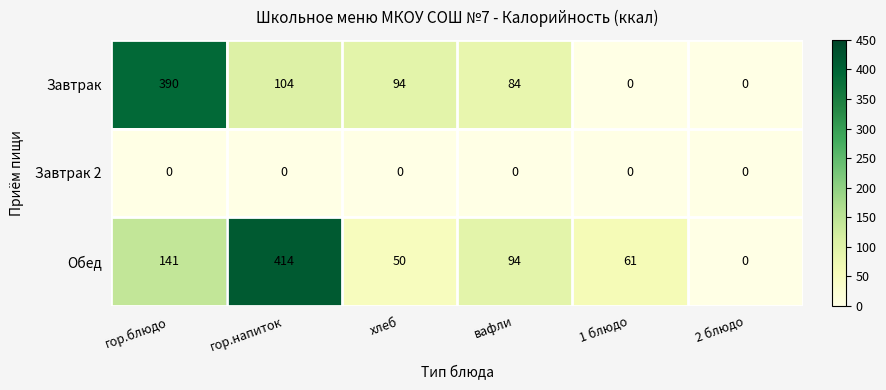

Reading left to right, extract all data points from this chart.

Завтрак: гор.блюдо=390	гор.напиток=104	хлеб=94	вафли=84	1 блюдо=0	2 блюдо=0
Завтрак 2: гор.блюдо=0	гор.напиток=0	хлеб=0	вафли=0	1 блюдо=0	2 блюдо=0
Обед: гор.блюдо=141	гор.напиток=414	хлеб=50	вафли=94	1 блюдо=61	2 блюдо=0